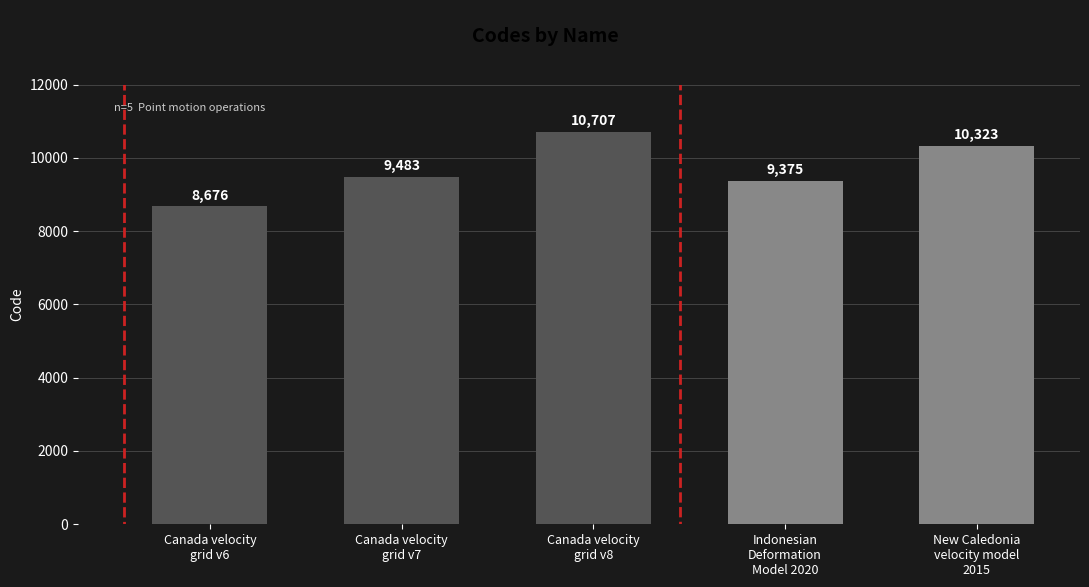

What is the approximate value at Canada velocity
grid v7?

9483